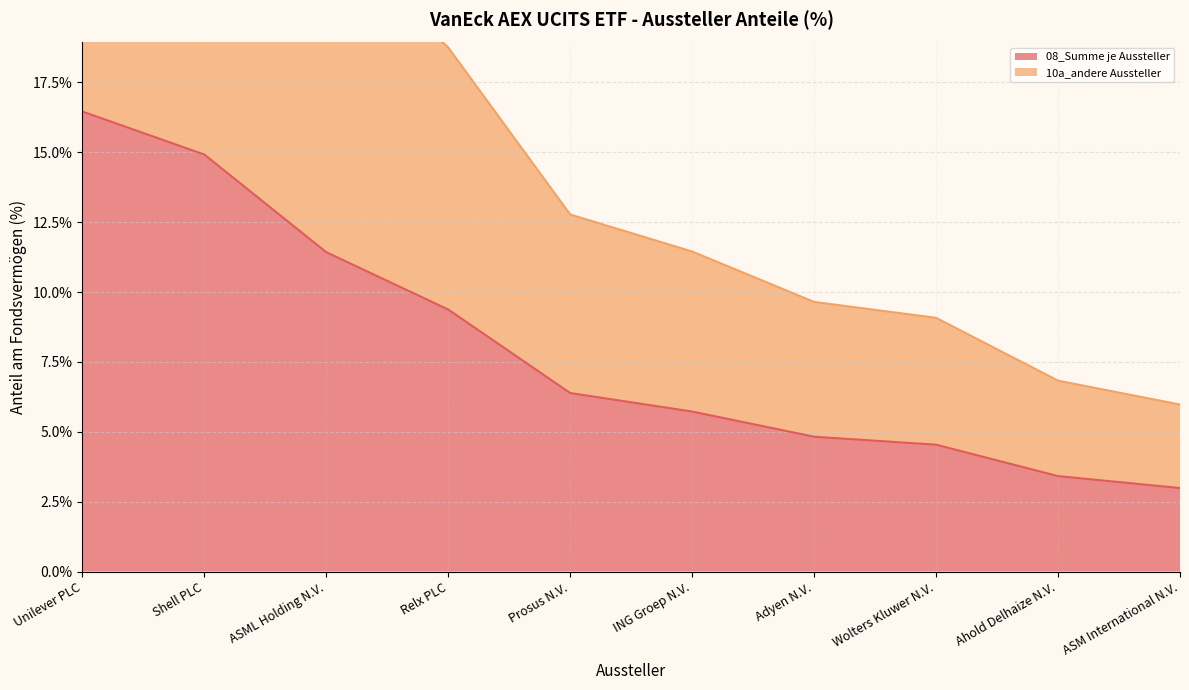

How many data points does each series have?

10